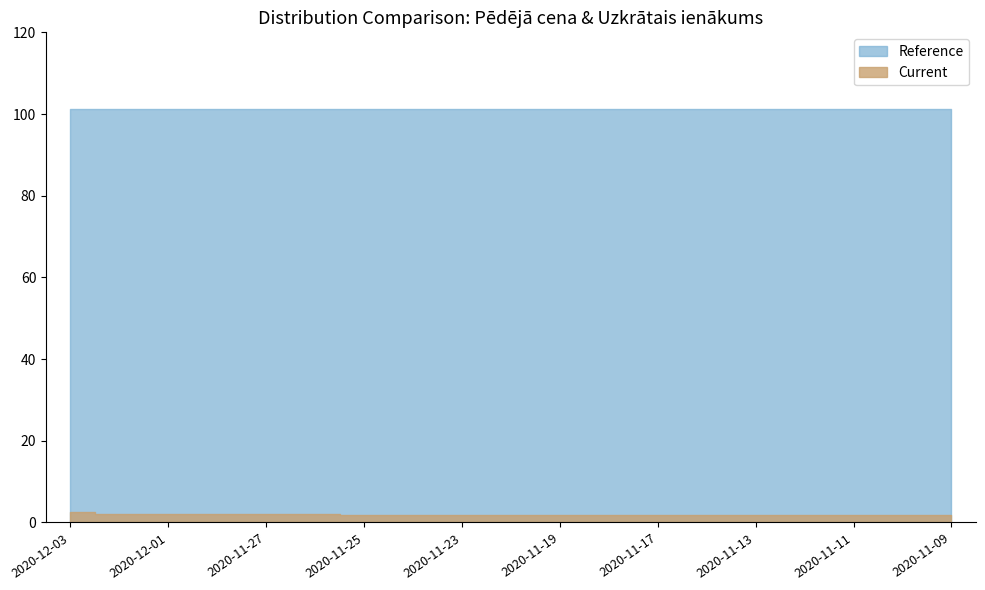

List the labels in order of value, largest first.

2020-12-03, 2020-12-02, 2020-12-01, 2020-11-30, 2020-11-27, 2020-11-26, 2020-11-25, 2020-11-24, 2020-11-23, 2020-11-20, 2020-11-19, 2020-11-18, 2020-11-17, 2020-11-16, 2020-11-13, 2020-11-12, 2020-11-11, 2020-11-10, 2020-11-09